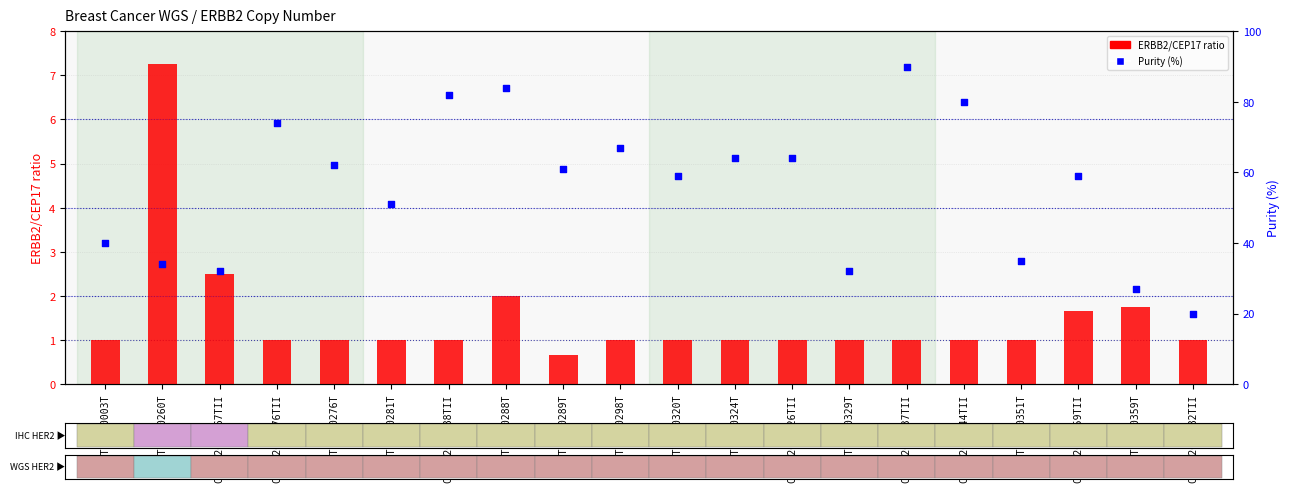

Is the value of Purity (%) at CPCT02010267TII greater than the value of ERBB2/CEP17 ratio at CPCT02010288TII?

Yes